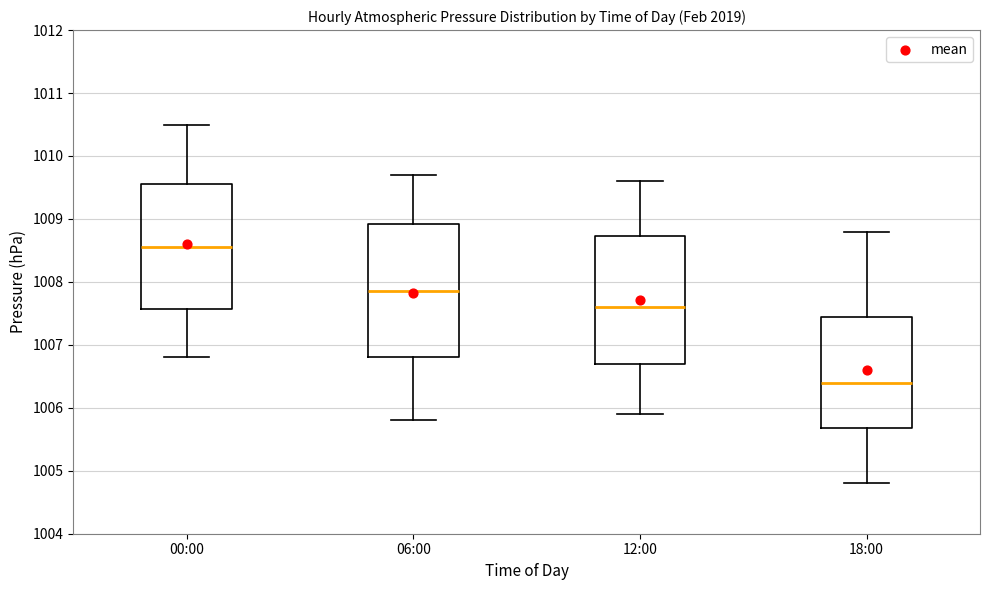

Which box has the highest median line?

00:00